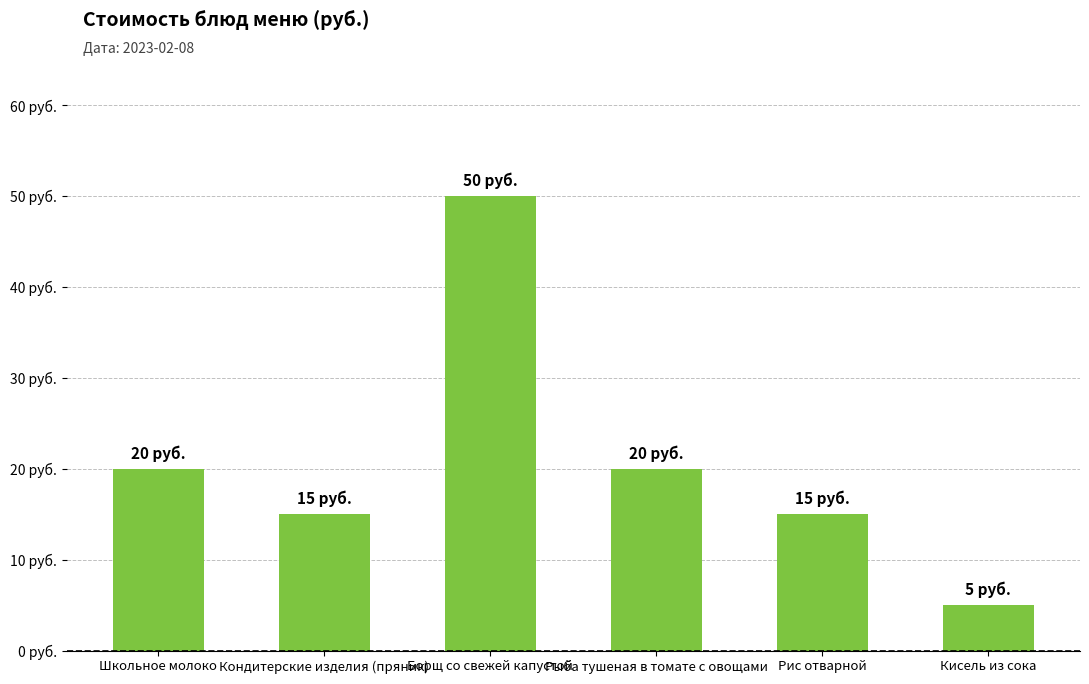

Which category has the lowest value across all series?

Кисель из сока